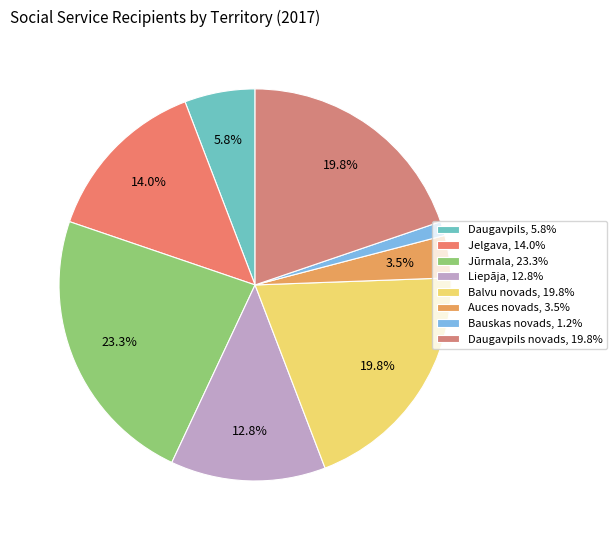

Which slice is the largest?

Jūrmala